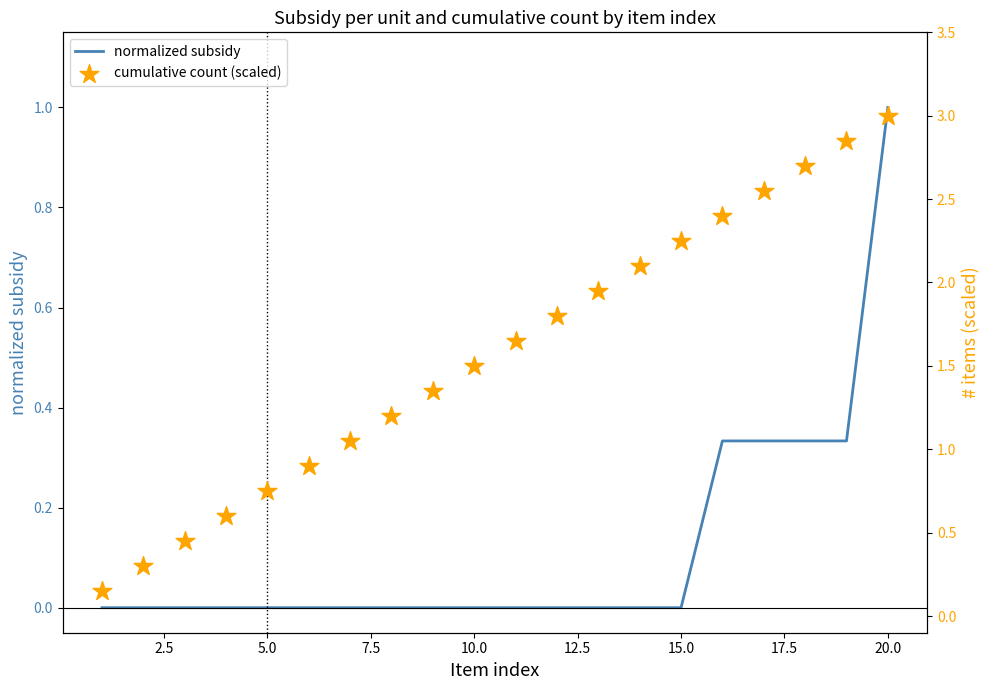

Which series has the largest total across all categories?

cumulative count (scaled)